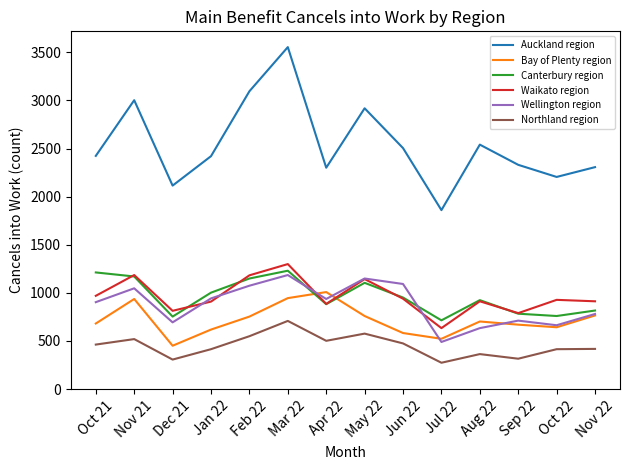

What is the highest value of the Canterbury region series?

1230